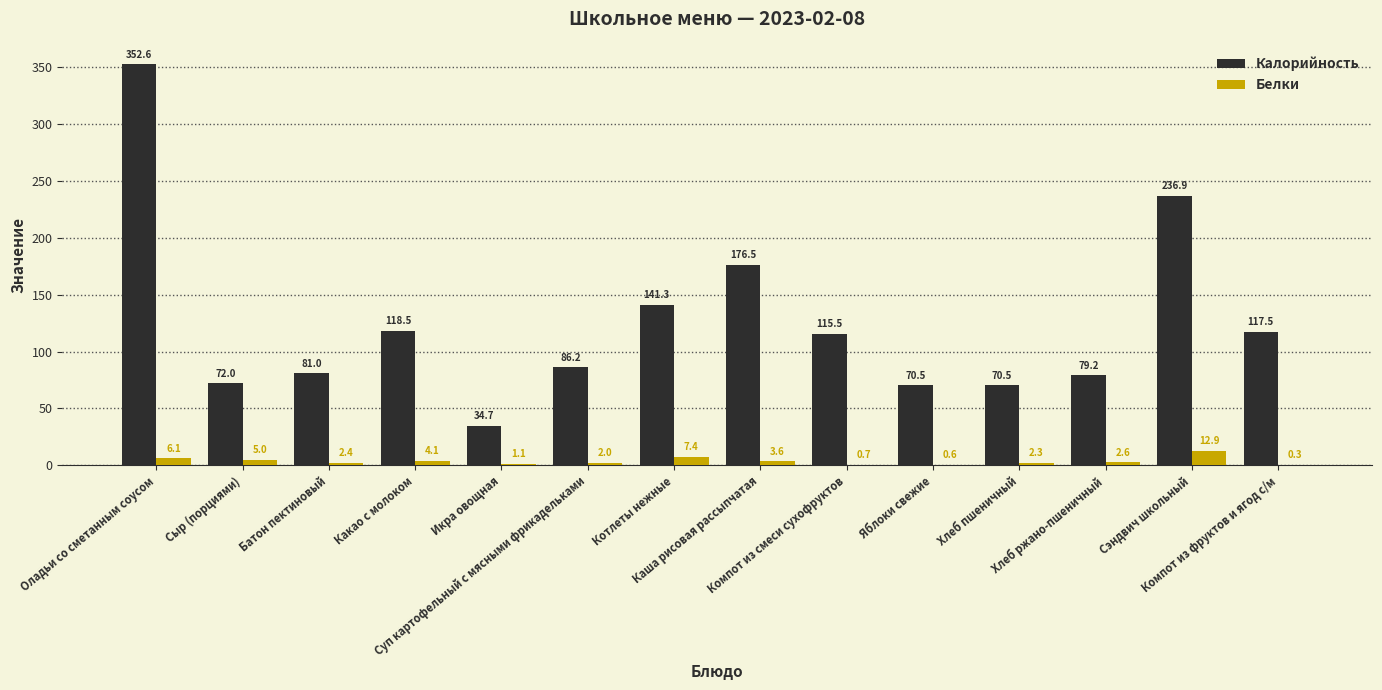

Which series has the largest total across all categories?

Калорийность